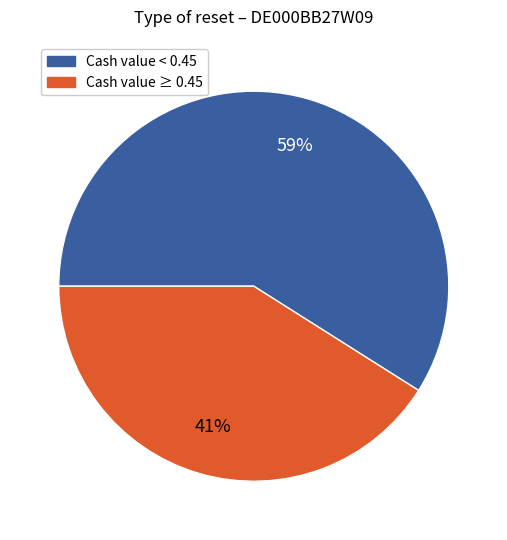

To the nearest percent, what is the difference between the largest and smallest slice percentages?

18%